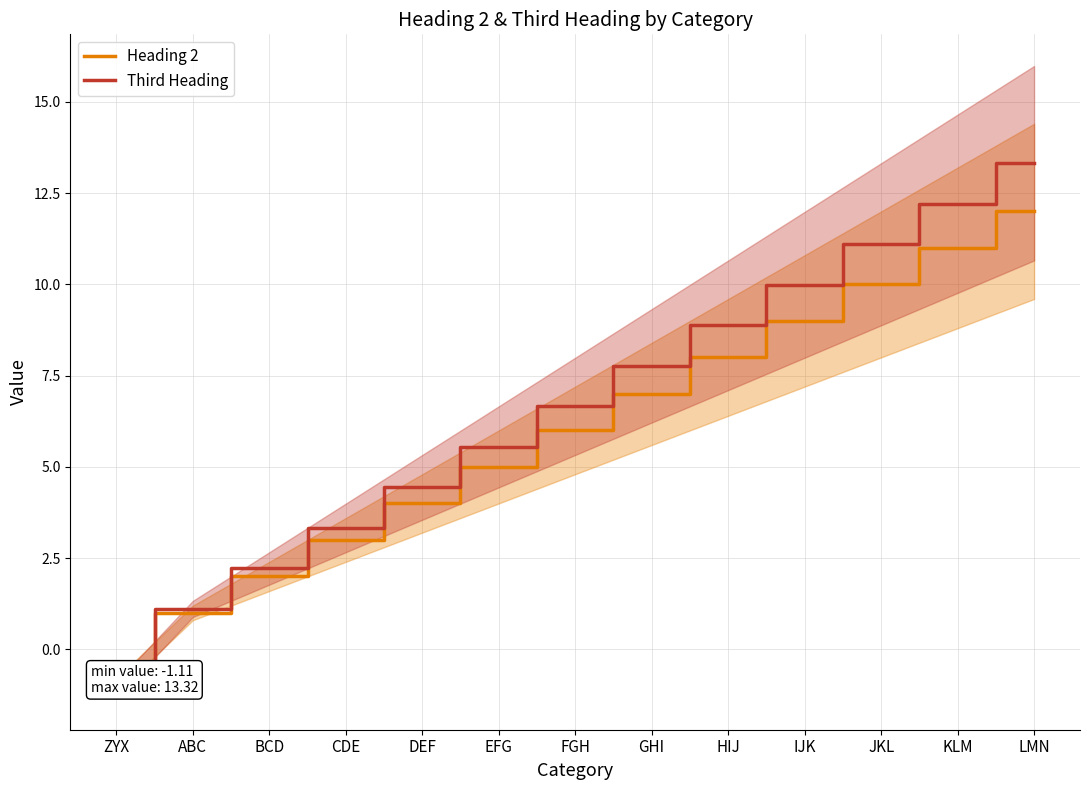

What is the label of the 4th point from the left?

CDE